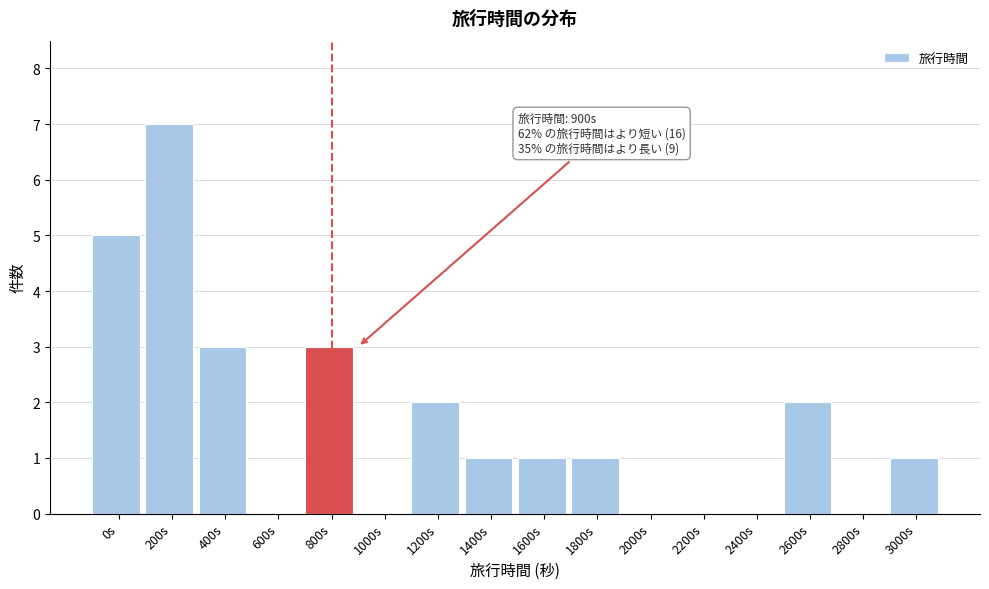

Reading left to right, list all the values displayed in this chart.

0s=5	200s=7	400s=3	600s=0	800s=3	1000s=0	1200s=2	1400s=1	1600s=1	1800s=1	2000s=0	2200s=0	2400s=0	2600s=2	2800s=0	3000s=1